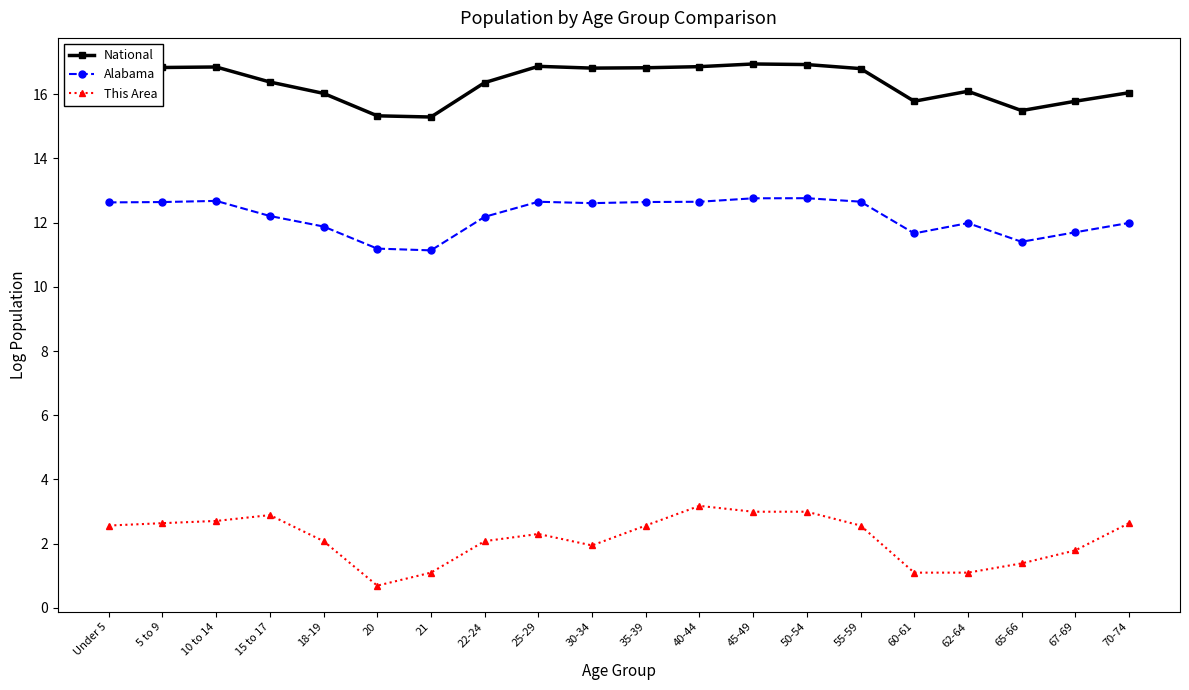

True or false: National has more than 2 points higher than both neighbors.

True